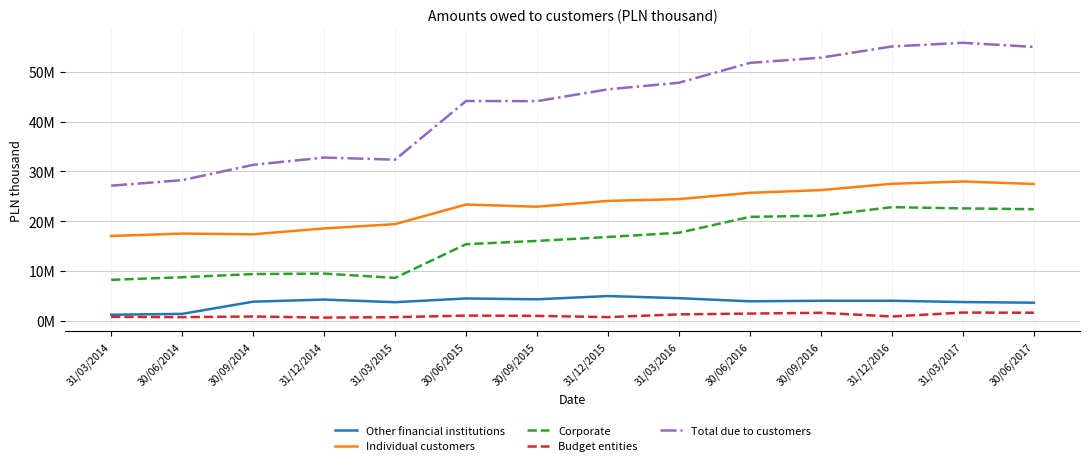

Where is the first local minimum for Total due to customers?

31/03/2015